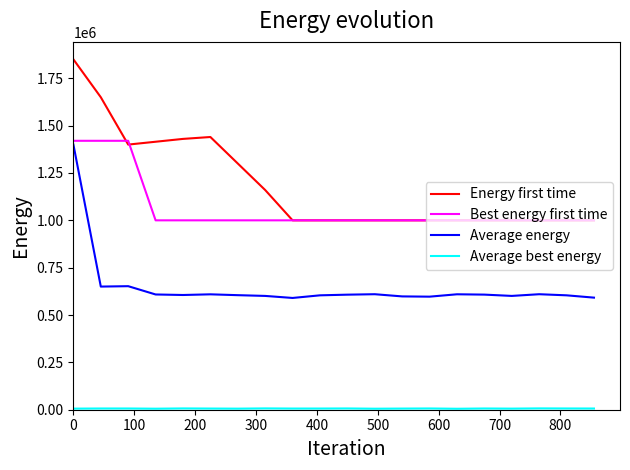

Which series has the largest total across all categories?

Energy first time